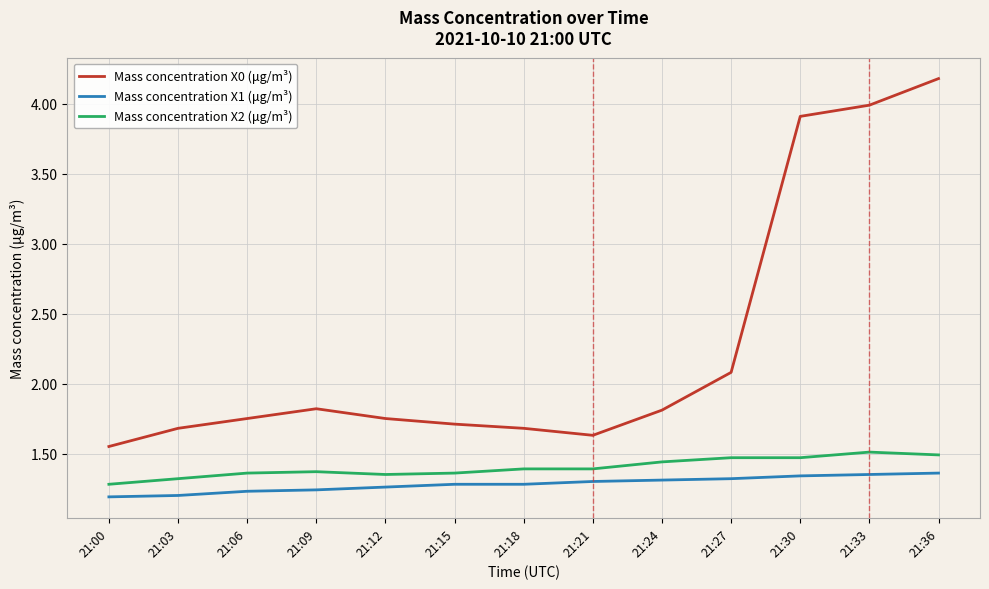

At how many categories does at least one series exceed 2?

4